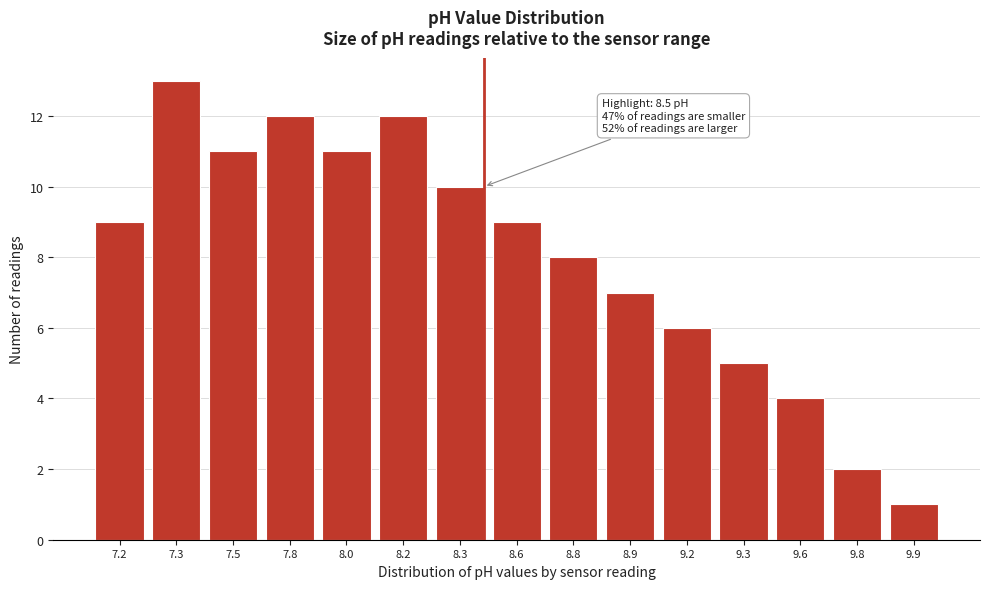

Reading left to right, list all the values displayed in this chart.

9	13	11	12	11	12	10	9	8	7	6	5	4	2	1